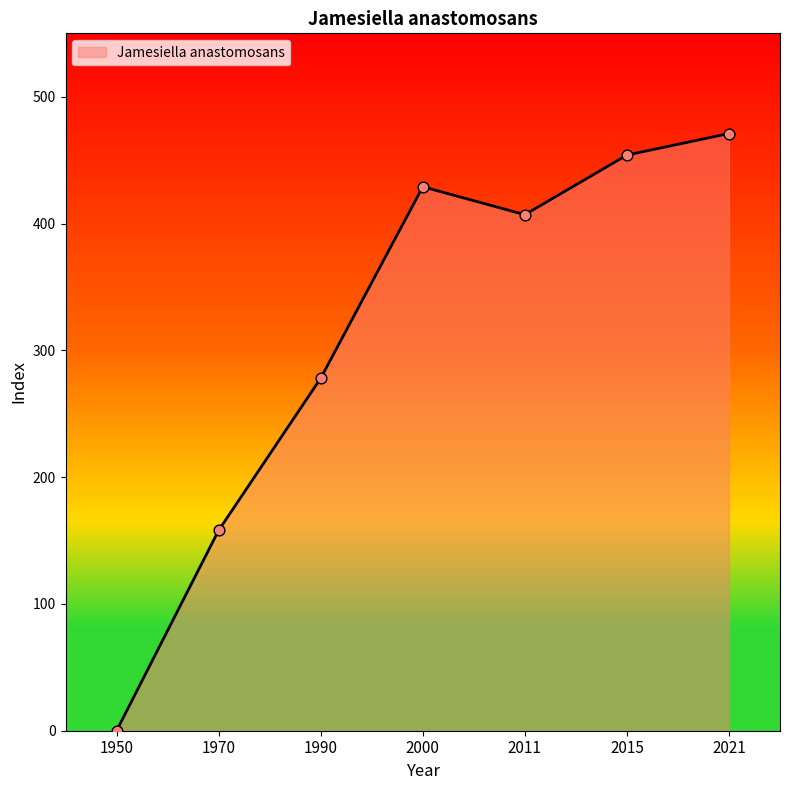

What is the change in value from 1970 to 2021?

+313